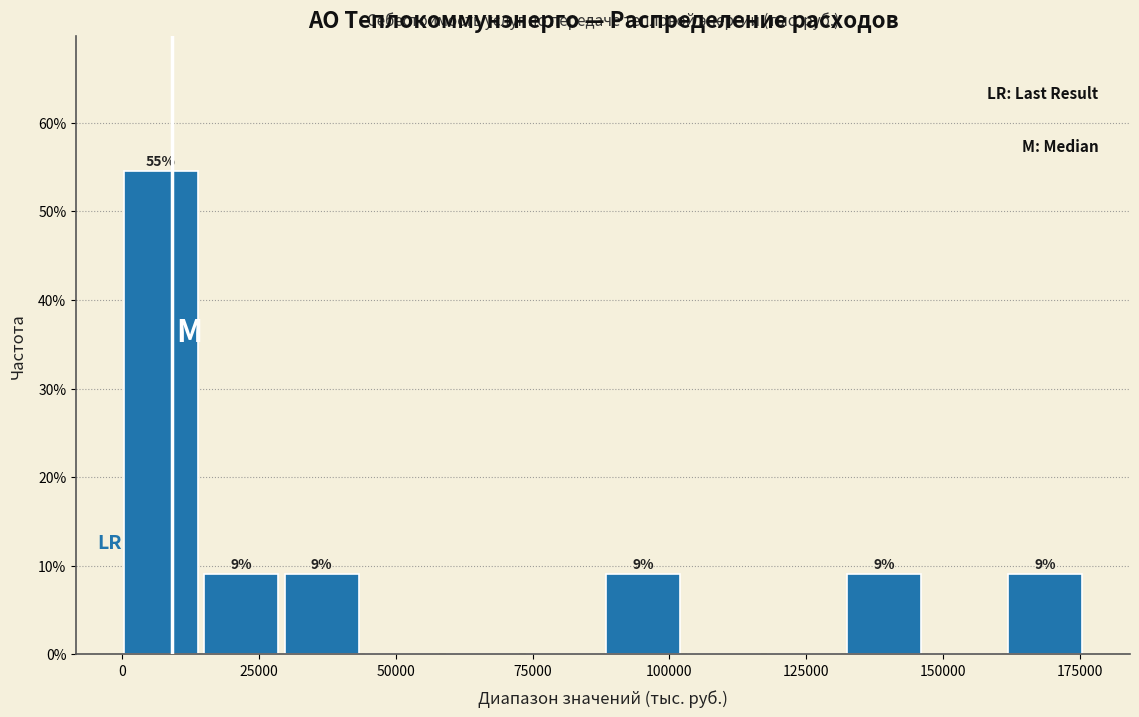

Around what value on the x-axis is the tallest bar? Give the approximate position of its centre, as read against the axis.

5000